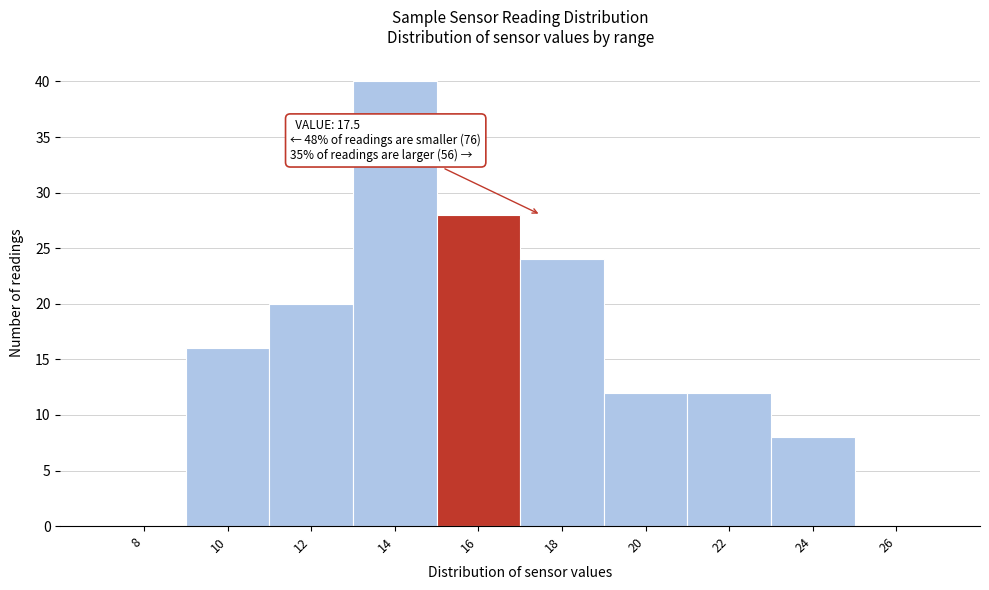

Reading left to right, what are all the values shown in this chart?

8=0	10=16	12=20	14=40	16=28	18=24	20=12	22=12	24=8	26=0